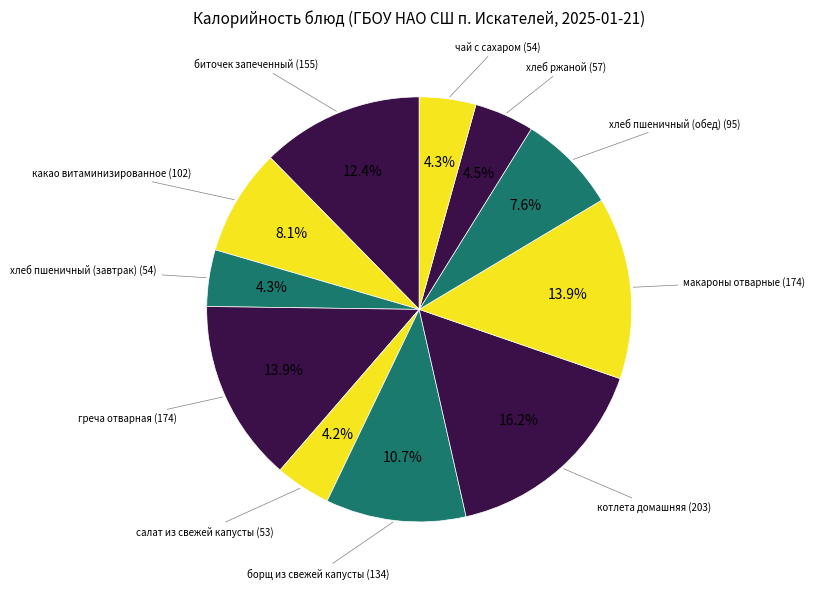

Which slice is the largest?

котлета домашняя